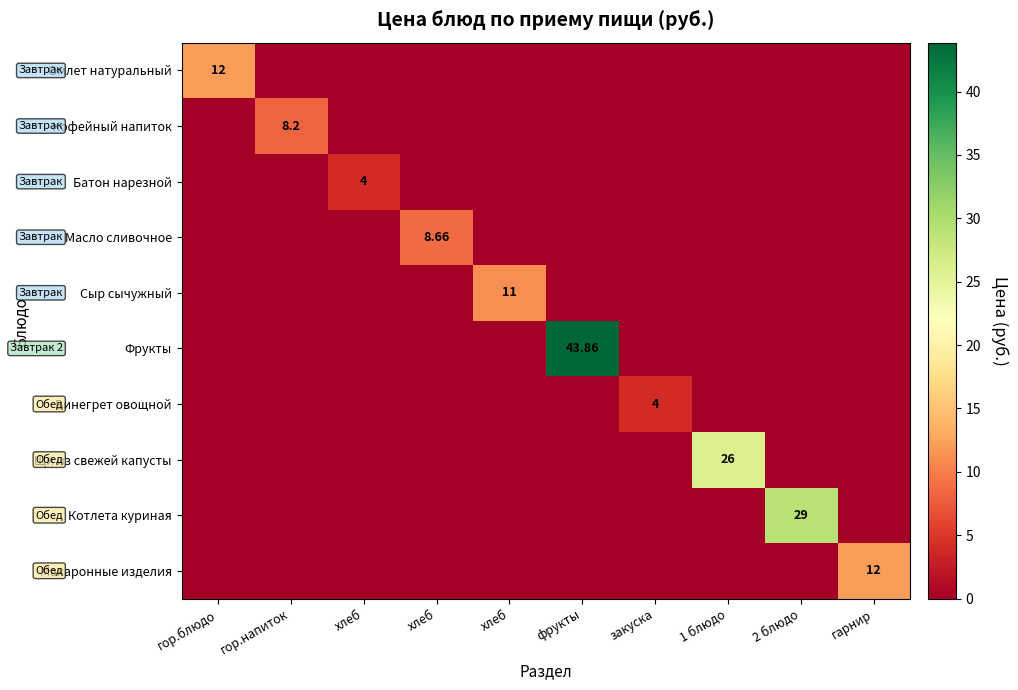

How many data points does each series have?

10